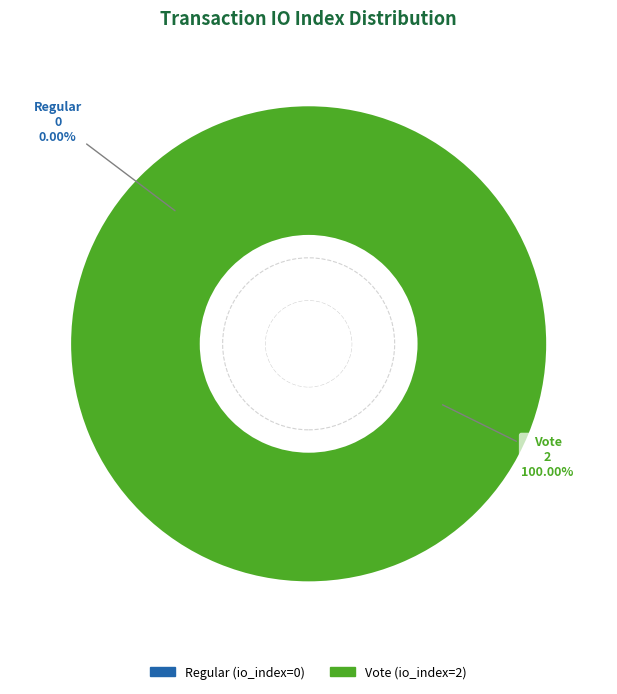

Is Regular (io_index=0) the majority of the pie?

No